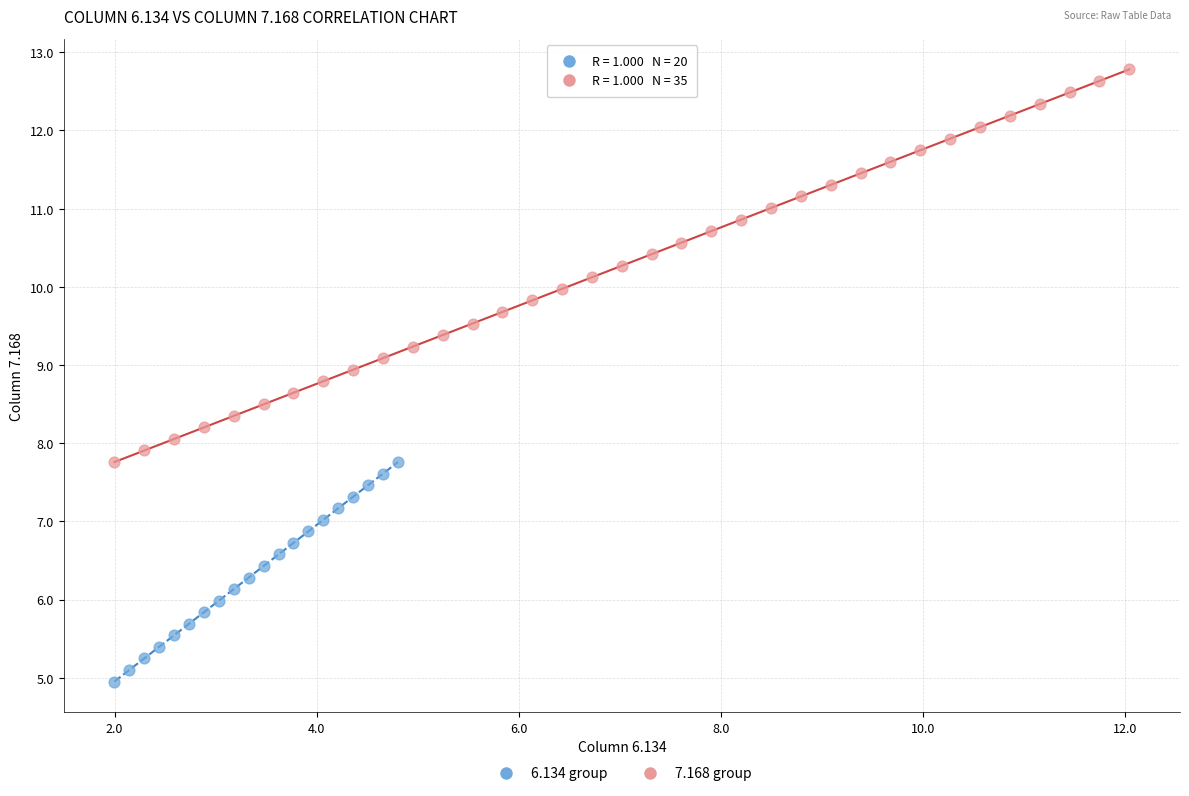

Which series contains the highest Y value?

7.168 group